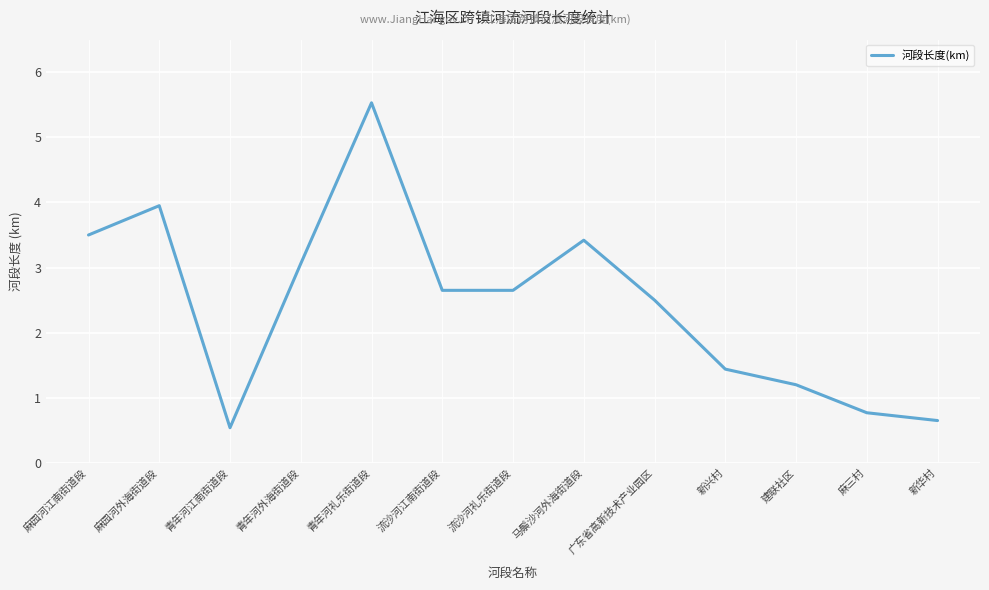

How many values are below 2?

5